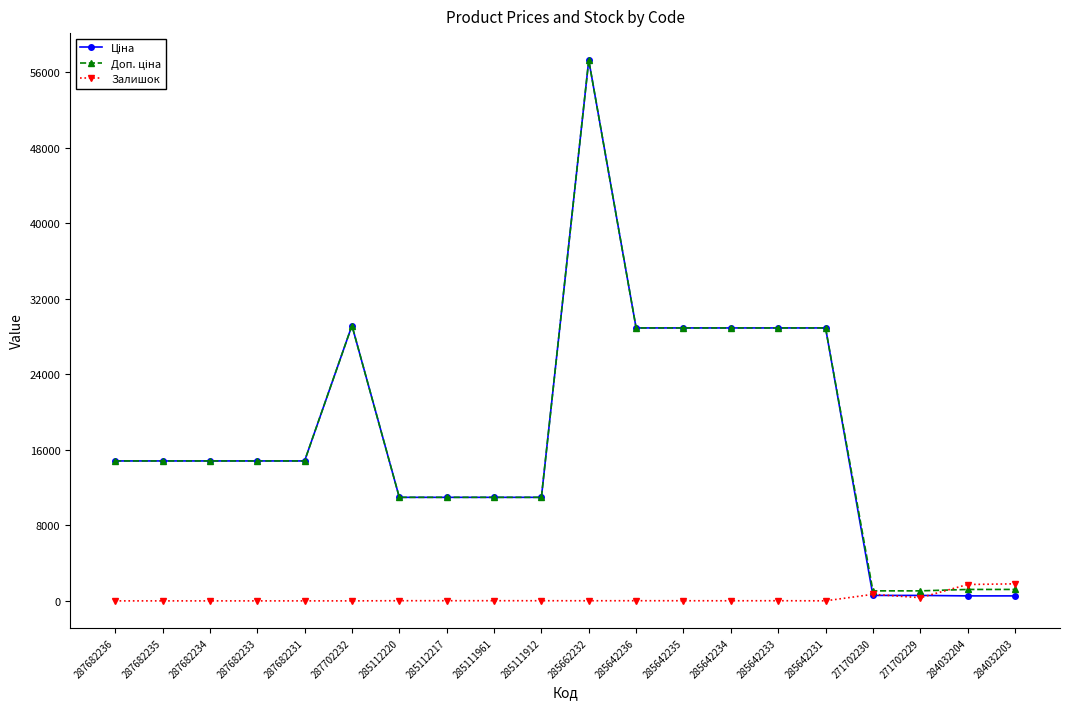

The Залишок series shows 0.0 at 287682236. True or false?

True